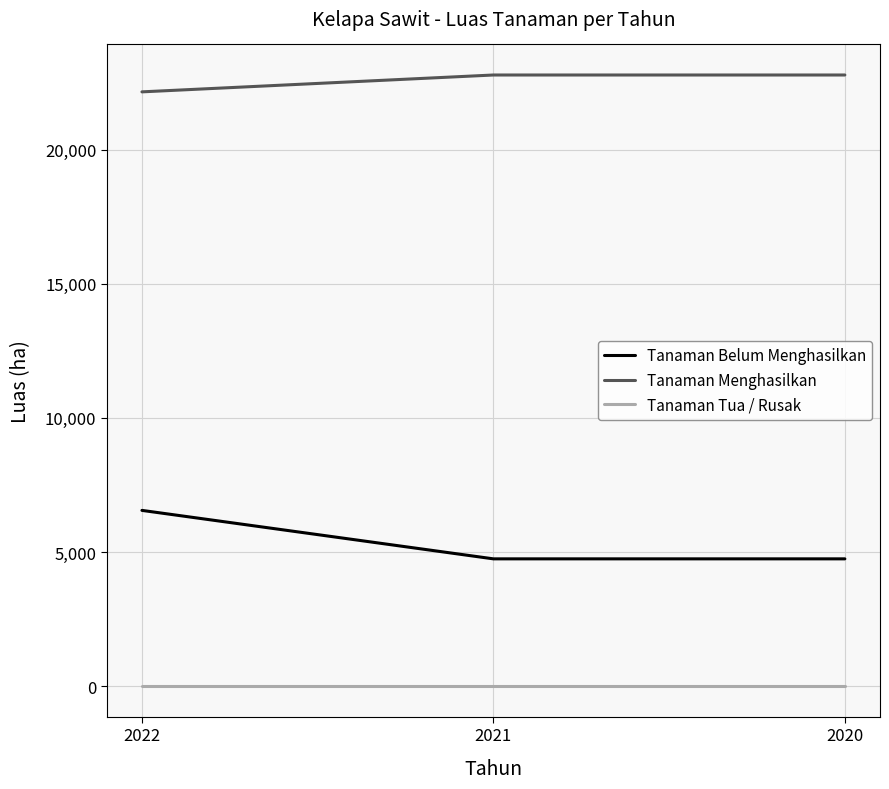

Is it true that Tanaman Belum Menghasilkan equals 4745.6 at 2021?

True